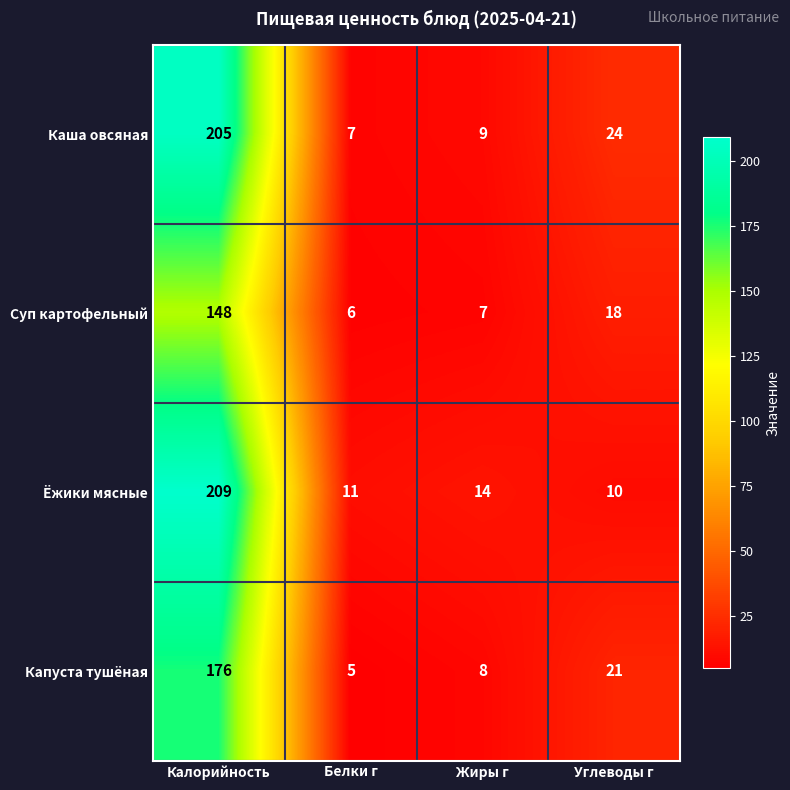

List the series in order of their peak value, highest first.

Ёжики мясные, Каша овсяная, Капуста тушёная, Суп картофельный